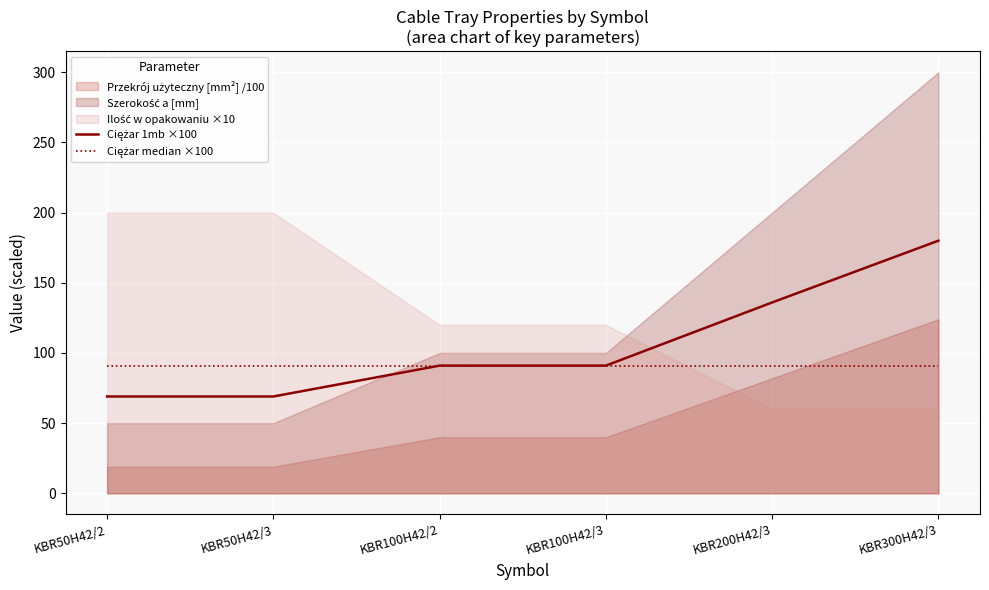

At which label is the value closest to 124?

KBR200H42/3